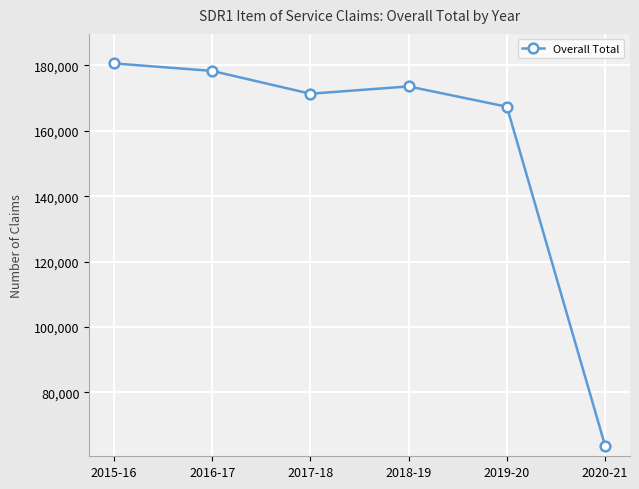

Reading left to right, extract all data points from this chart.

180628	178330	171351	173586	167378	63603